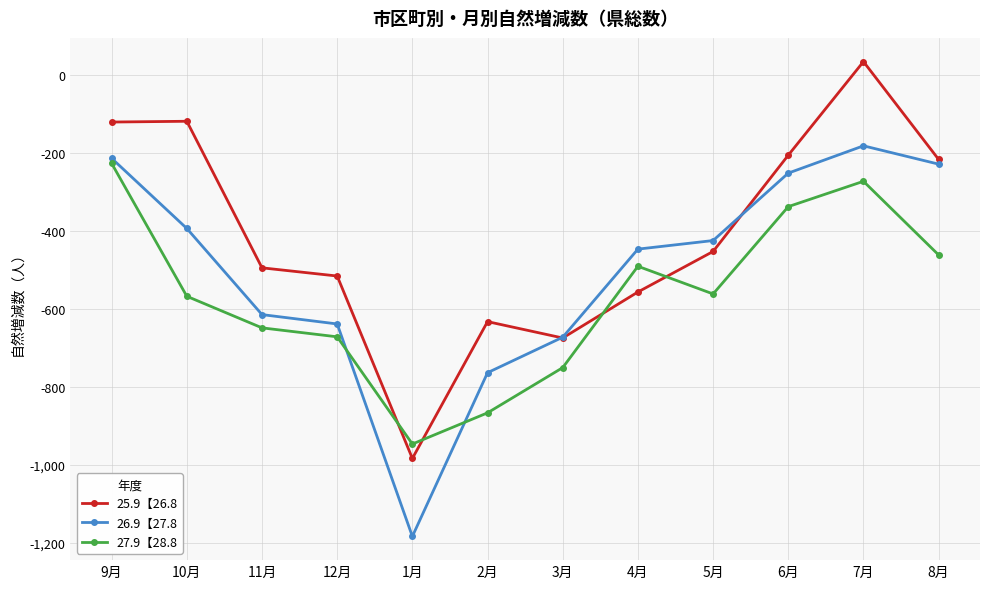

Which series has the largest range (max minus min)?

25.9【26.8